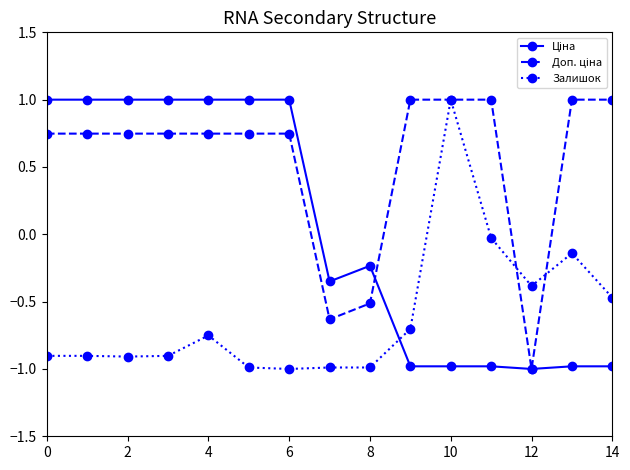

What is the value of the Залишок point at the 9th from the left?

-1.0